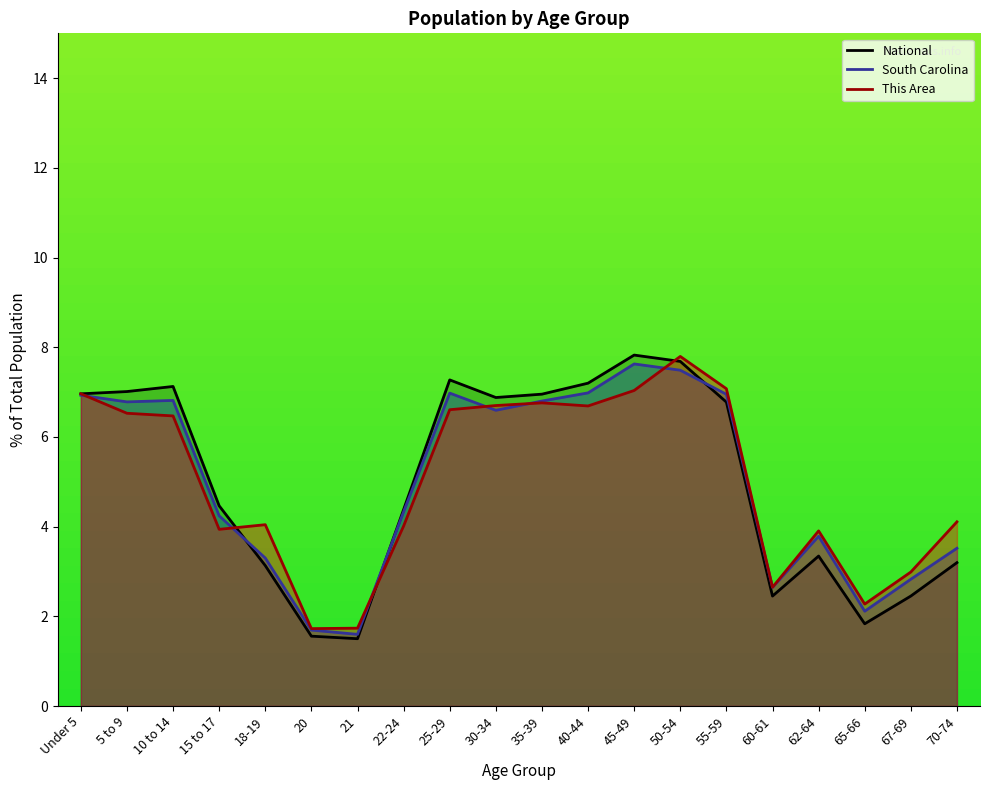

What are all the series names shown in the legend?

National, South Carolina, This Area